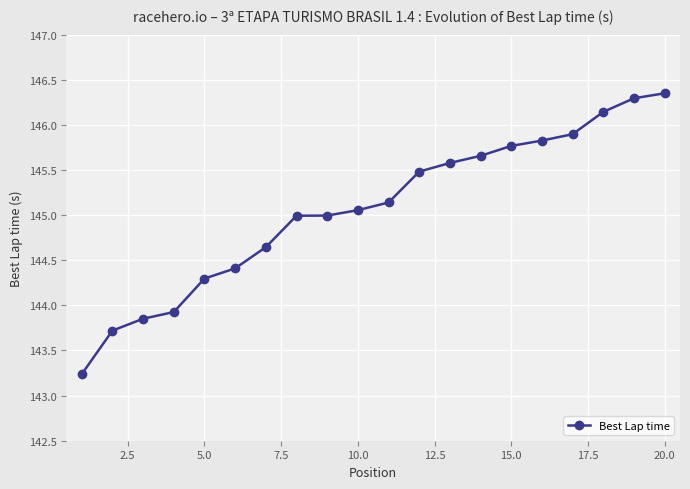

What is the difference between the maximum and second lowest values?

2.6